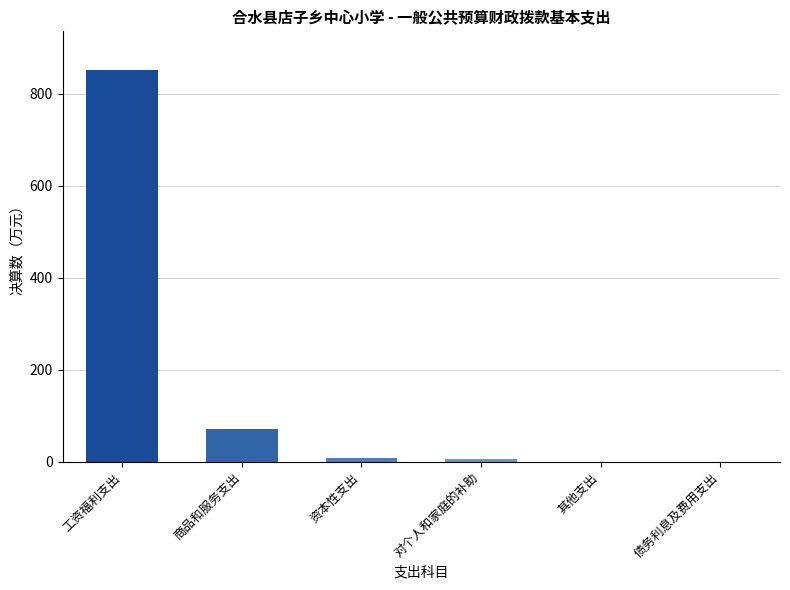

At which label does the data first exceed 9?

工资福利支出